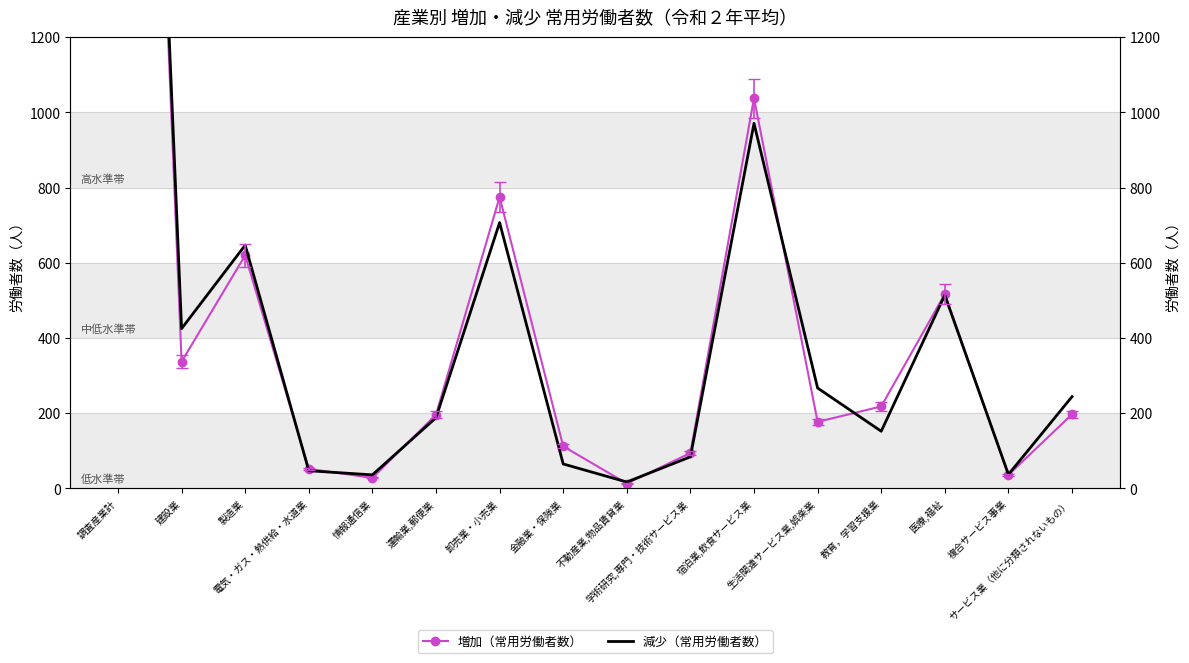

Is the value of 増加（常用労働者数） at 医療,福祉 greater than the value of 減少（常用労働者数） at 情報通信業?

Yes